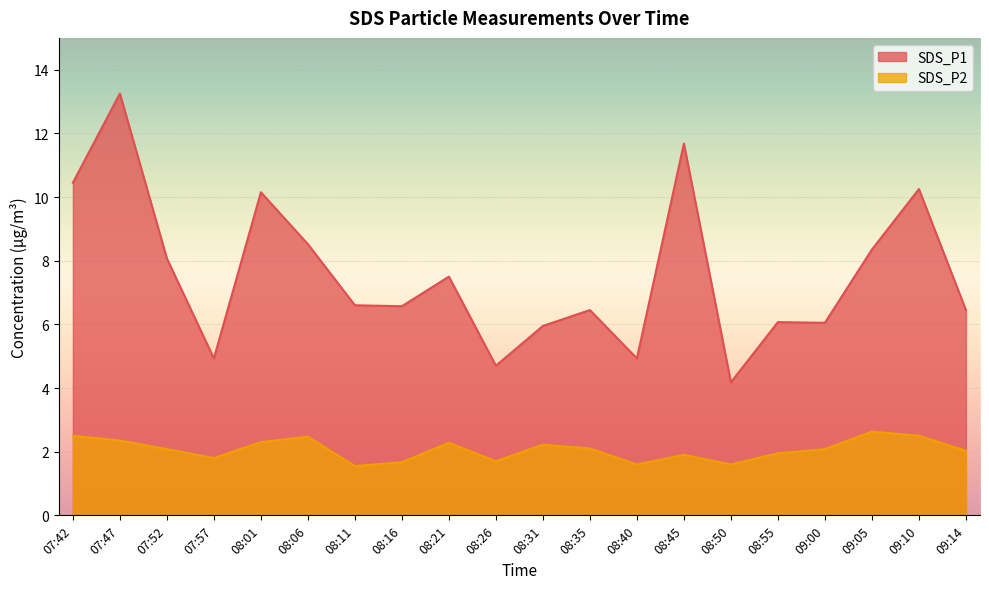

How many data points in SDS_P2 are above 2?

12